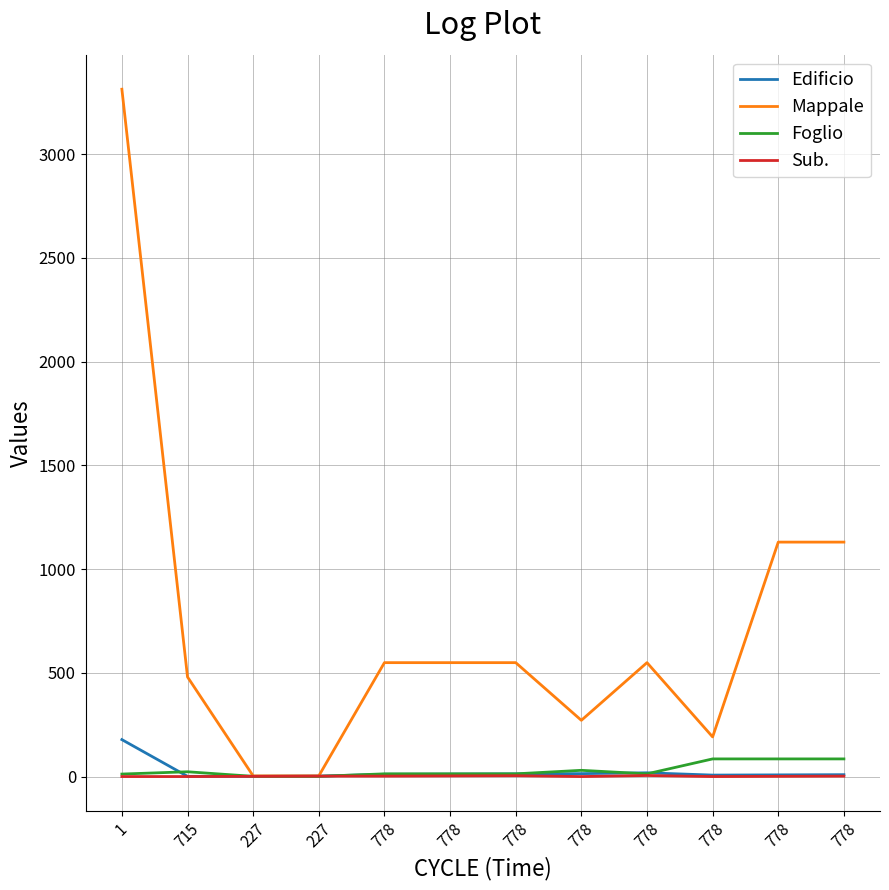

How many lines are shown in the chart?

4